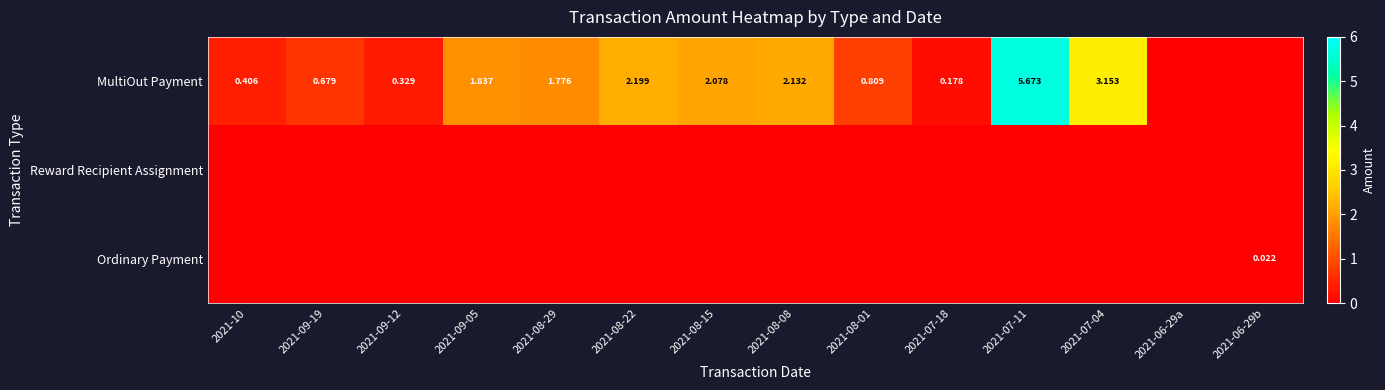

True or false: Reward Recipient Assignment has a value of 0.0 at 2021-08-29.

True